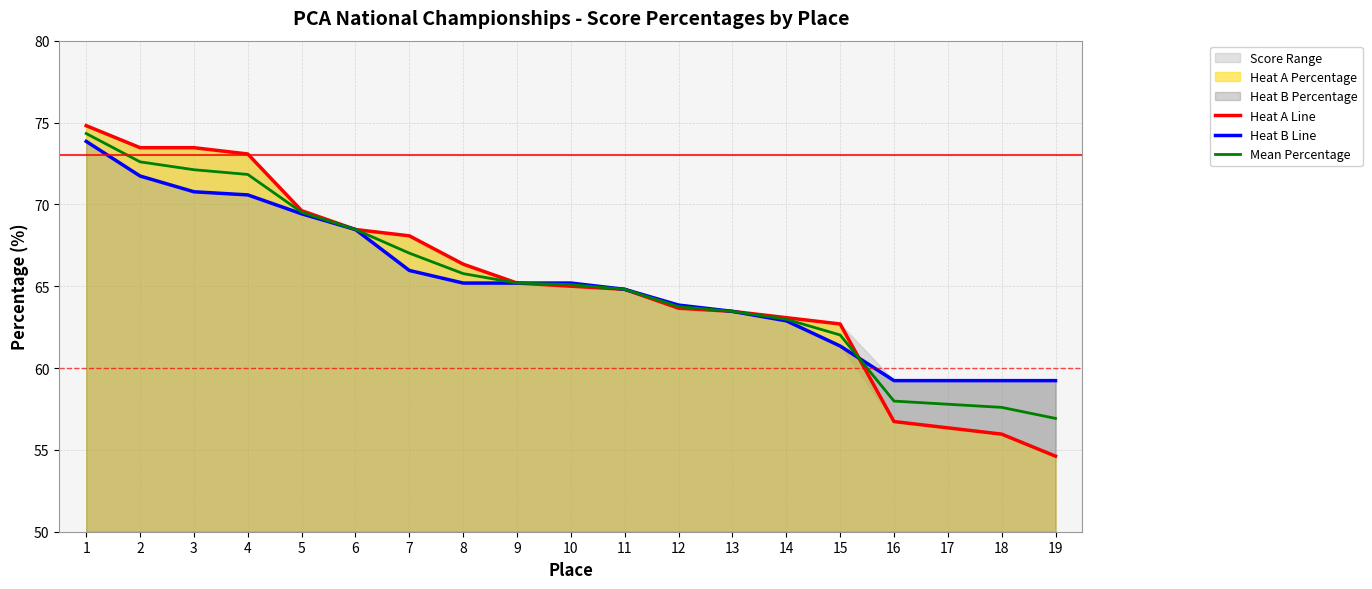

What is the sum of the Heat B Line values at 2 and 1?

145.6